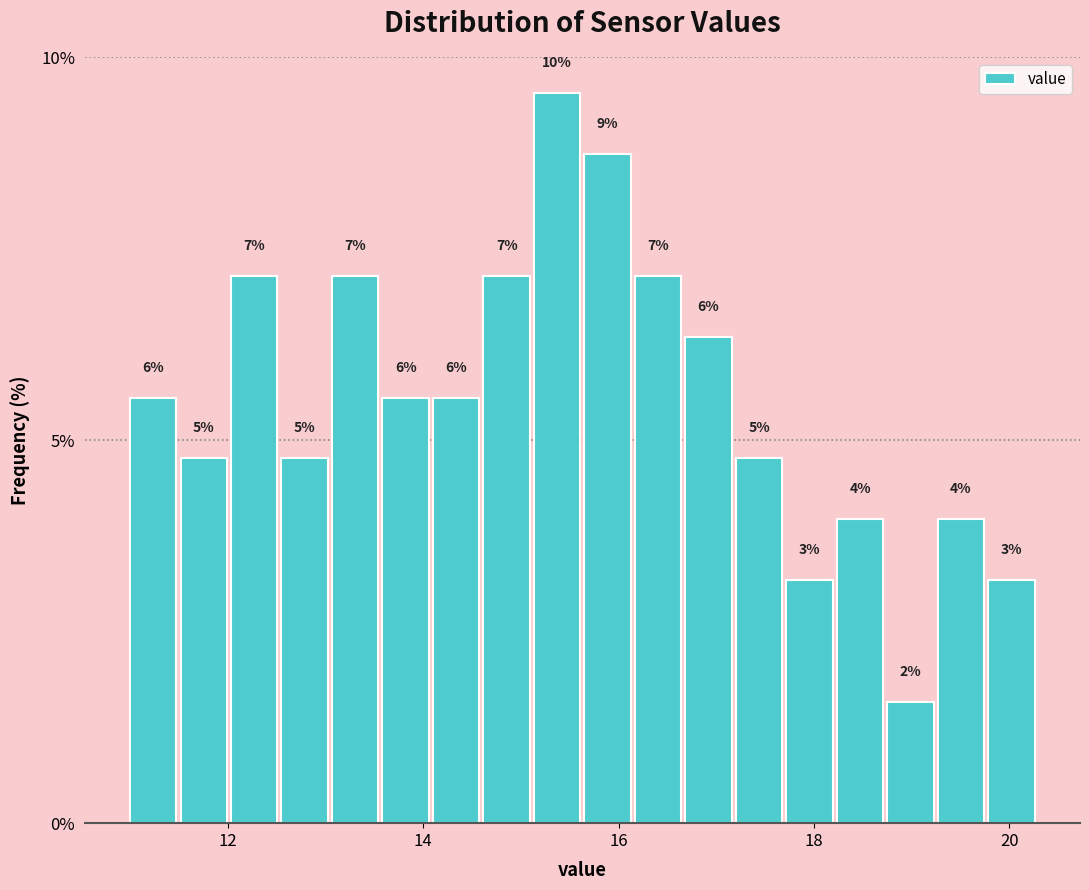

Around what value on the x-axis is the tallest bar? Give the approximate position of its centre, as read against the axis.

15.4